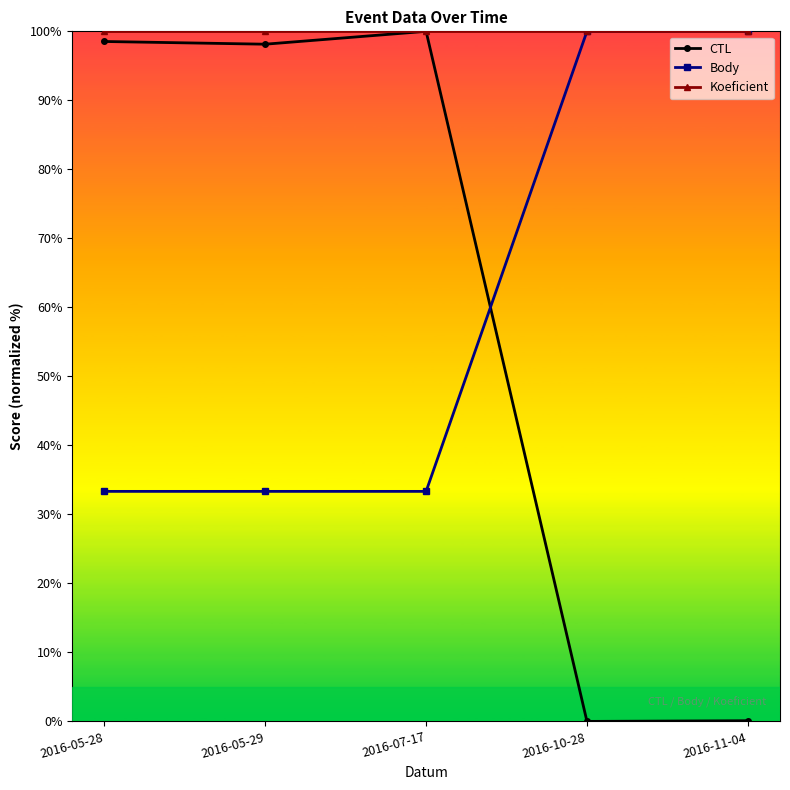

How many intersections are there between Body and CTL?

1